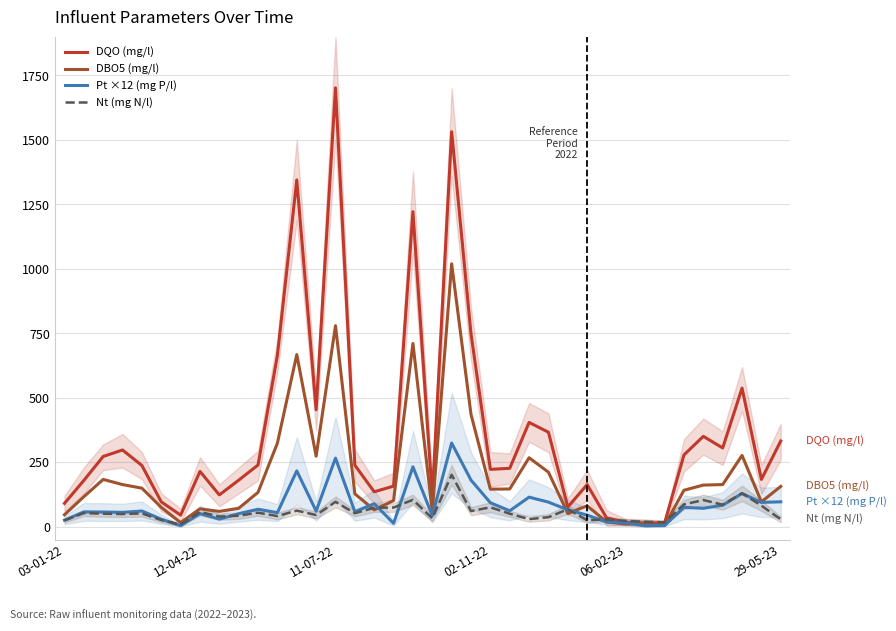

At which category is the sum across all series the highest?

20